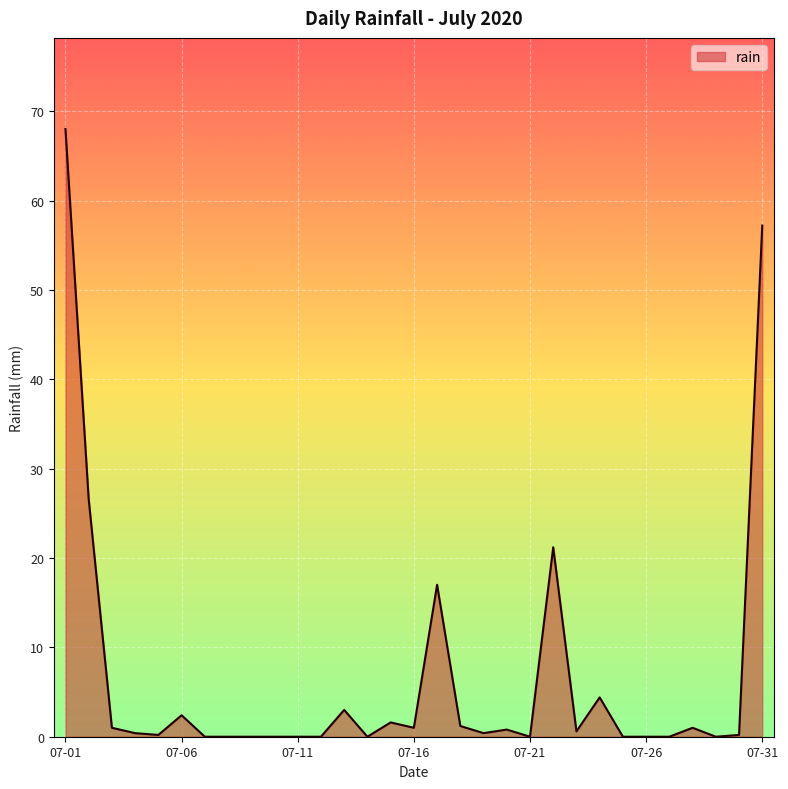

What is the greatest value displayed?

68.0